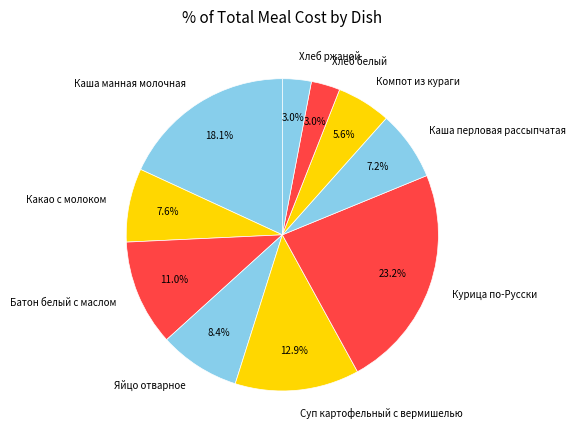

Which has a higher value, Компот из кураги or Какао с молоком?

Какао с молоком